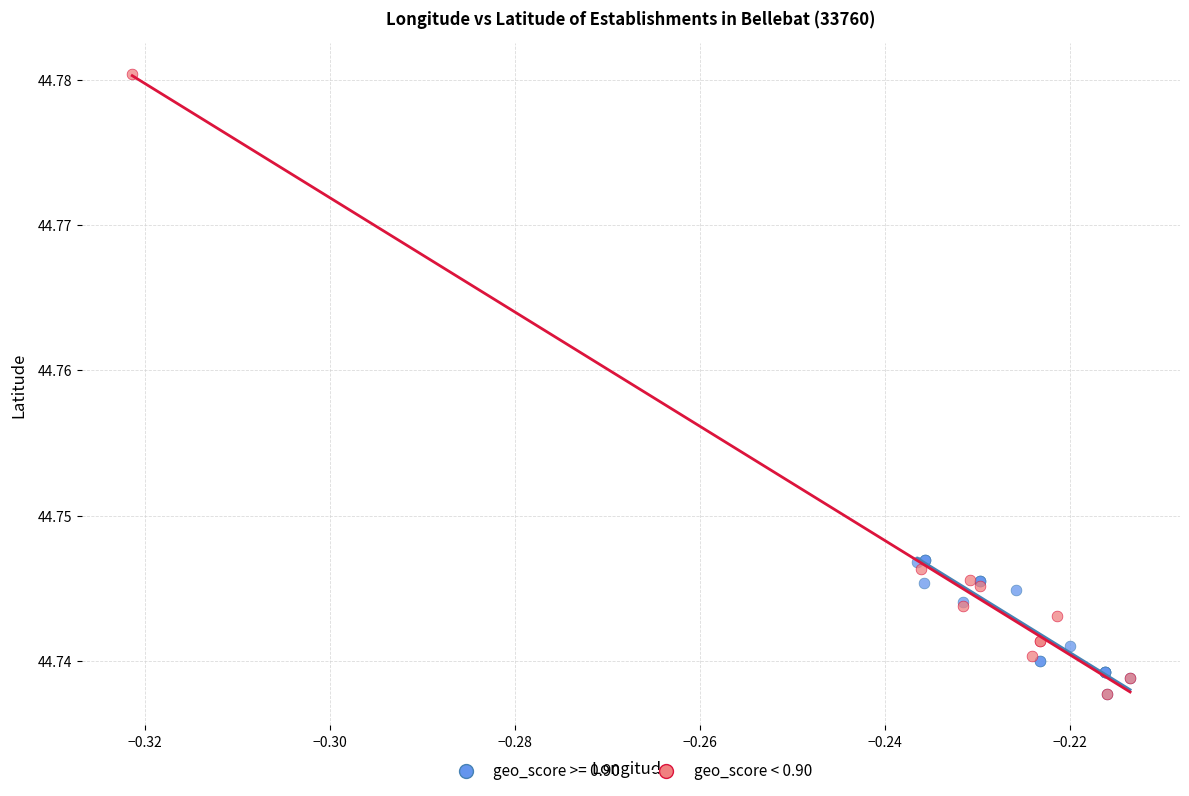

Which series has the largest Y range (max minus min)?

geo_score < 0.90